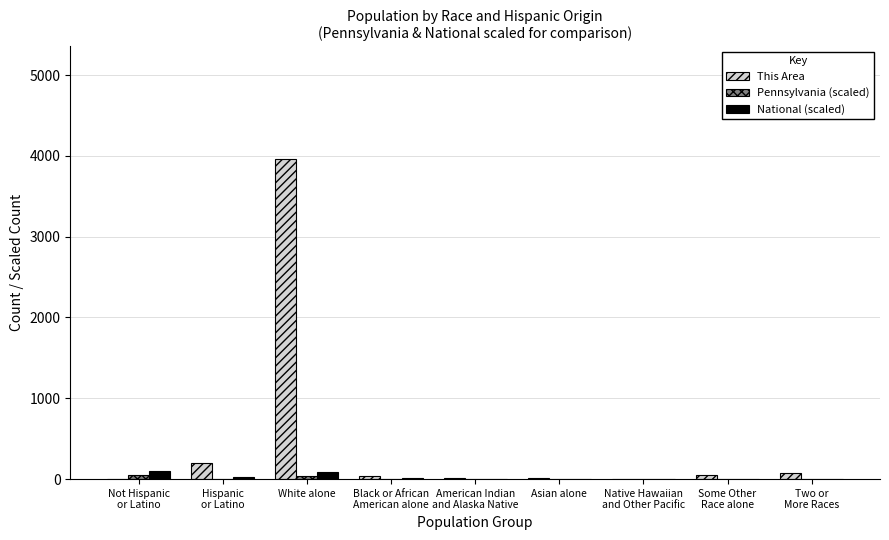

At which category is the sum across all series the highest?

White alone